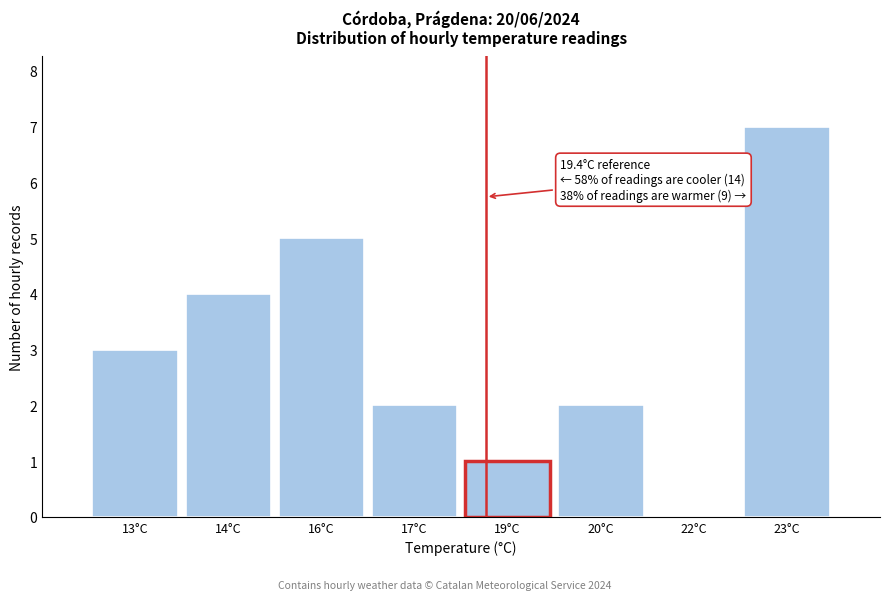

Reading left to right, extract all data points from this chart.

13°C=3	14°C=4	16°C=5	17°C=2	19°C=1	20°C=2	22°C=0	23°C=7